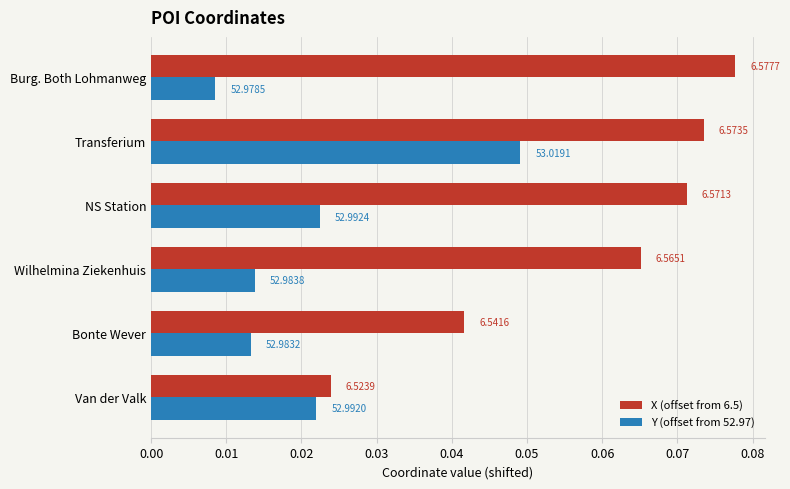

What are all the series names shown in the legend?

X (offset from 6.5), Y (offset from 52.97)